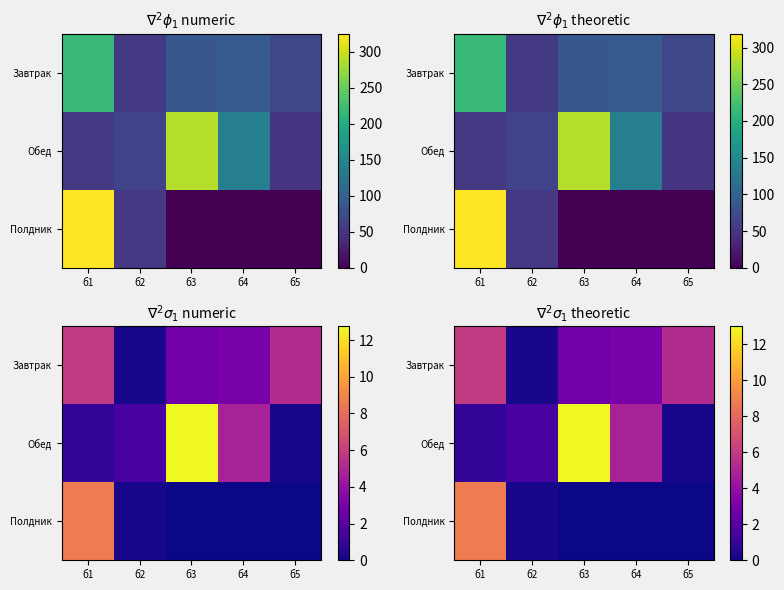

The Обед series shows 1.2 at б1. True or false?

False